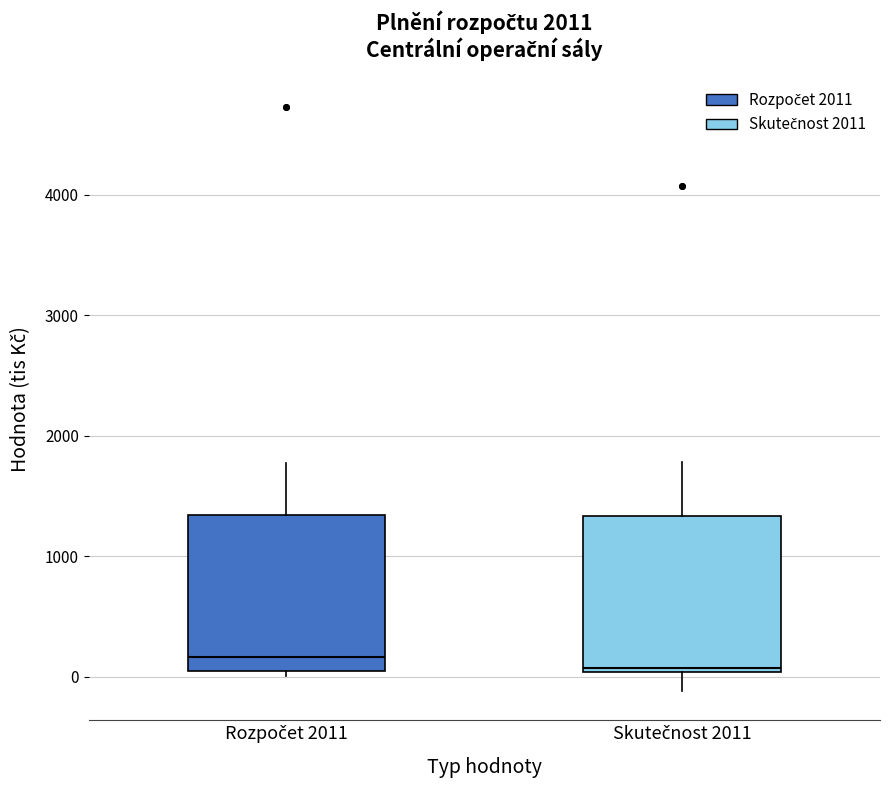

Reading left to right, read every box against the y-axis: the position of its median line, the range the box covers, and the ends of its whiskers. The values are not printed on the chart, so give them approximately, as read against the axis.

Rozpočet 2011: median 200, box 0 to 1300, whiskers 0 (just below the box's lower edge) to 1800
Skutečnost 2011: median 100, box 0 to 1300, whiskers -100 to 1800